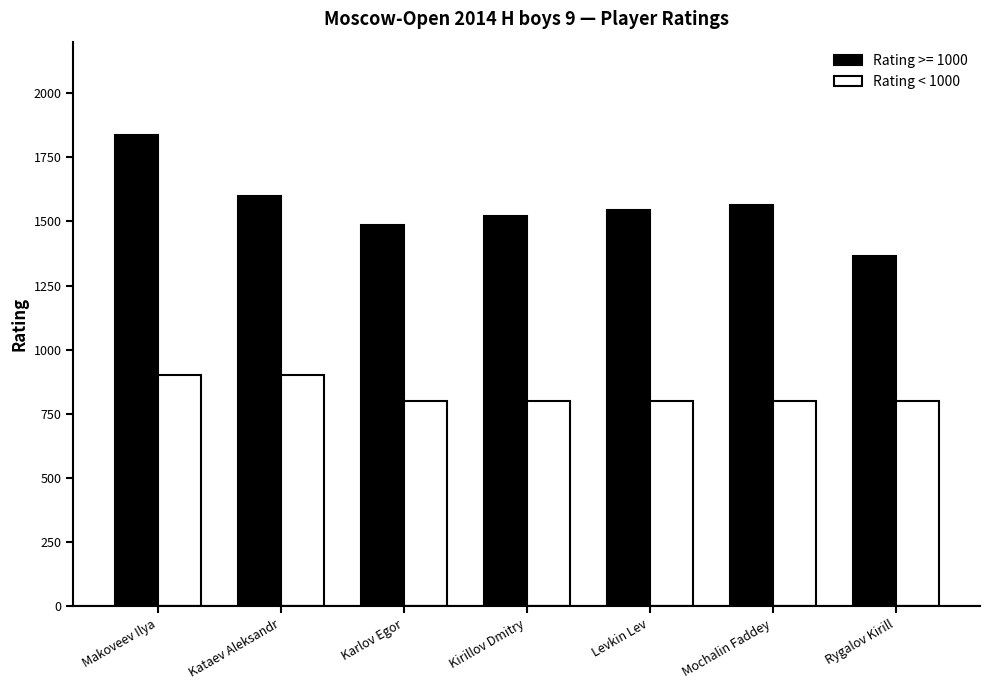

Which label corresponds to the largest value in the chart?

Makoveev Ilya